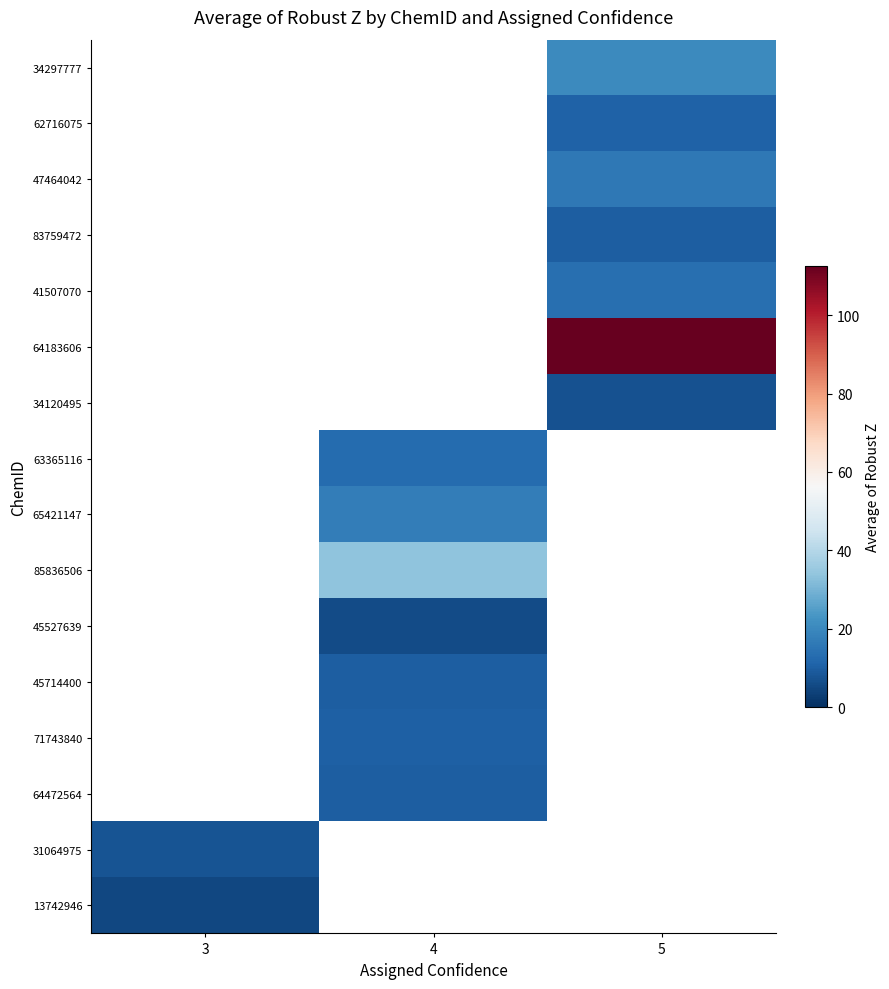

How many data points in 64472564 are above 10?

1